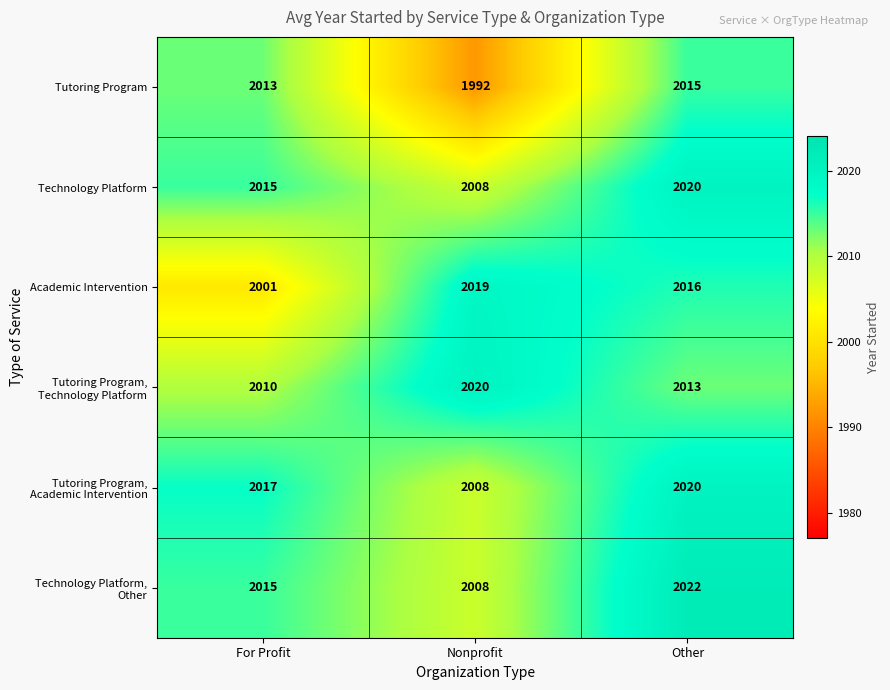

Which series has the largest range (max minus min)?

Tutoring Program